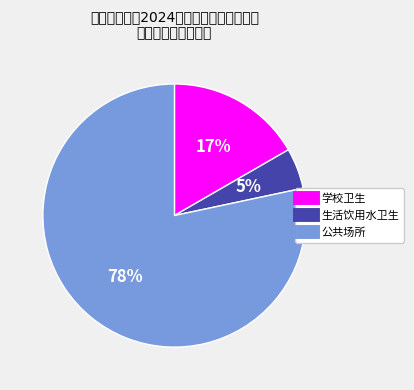

What percentage is the 公共场所 slice, to the nearest percent?

78%